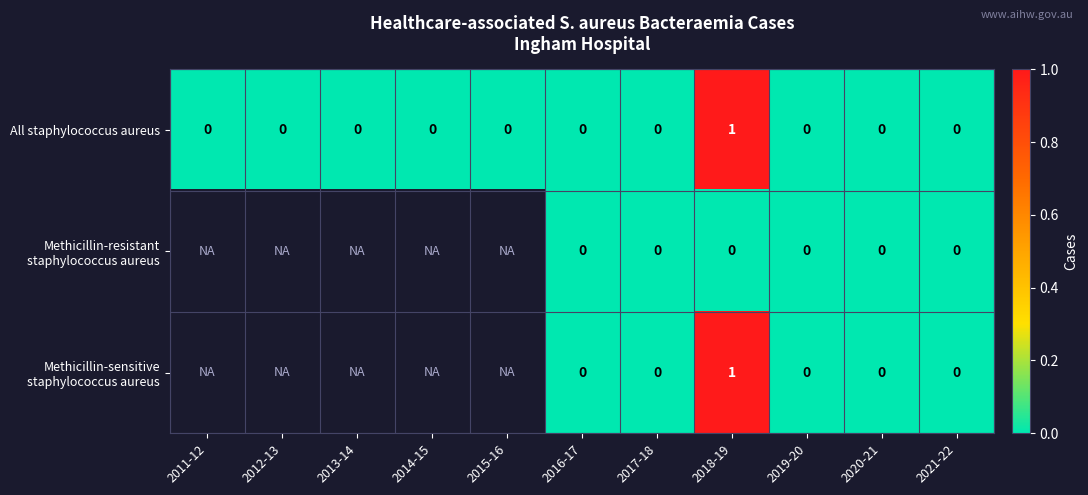

The value of All staphylococcus aureus at 2021-22 is 0. True or false?

True